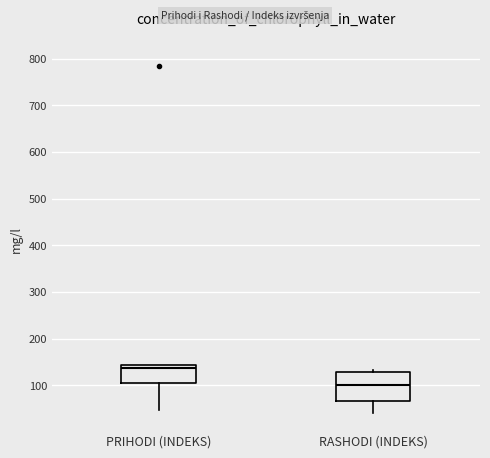

Reading left to right, read every box against the y-axis: the position of its median line, the range the box covers, and the ends of its whiskers. The values are not printed on the chart, so give them approximately, as read against the axis.

PRIHODI (INDEKS): median 140 (just below the box's upper edge), box 100 to 140, whiskers 50 to 140
RASHODI (INDEKS): median 100, box 70 to 130, whiskers 40 to 130 (just above the box's upper edge)